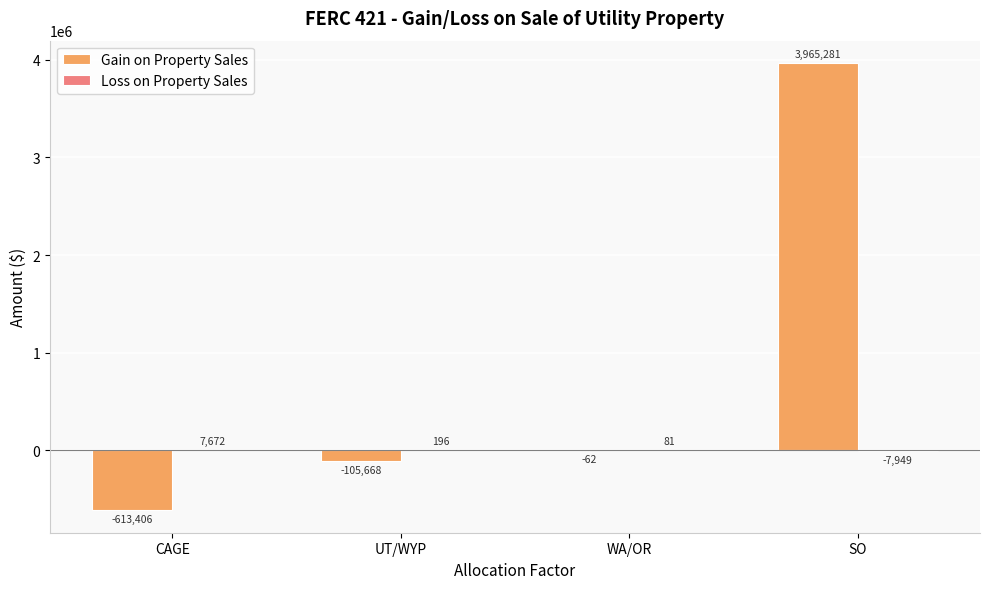

What is the approximate value of Gain on Property Sales at UT/WYP?

-105668.2